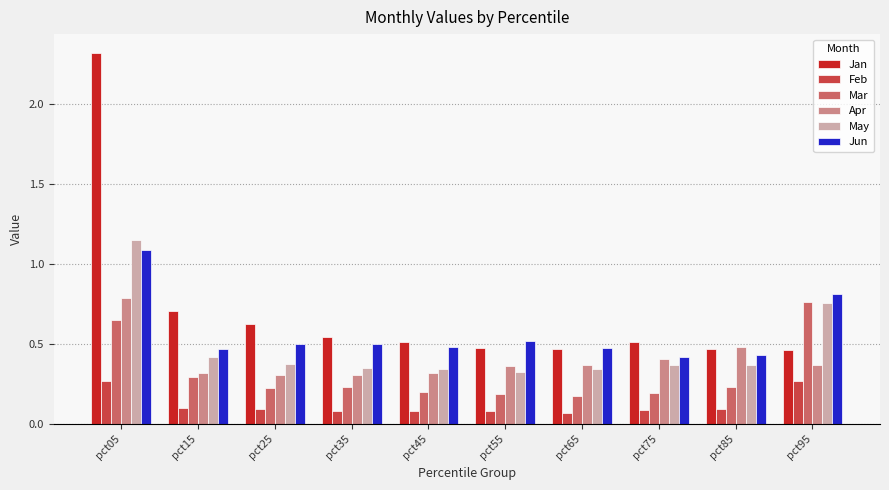

What is the approximate value of Jun at pct05?

1.1